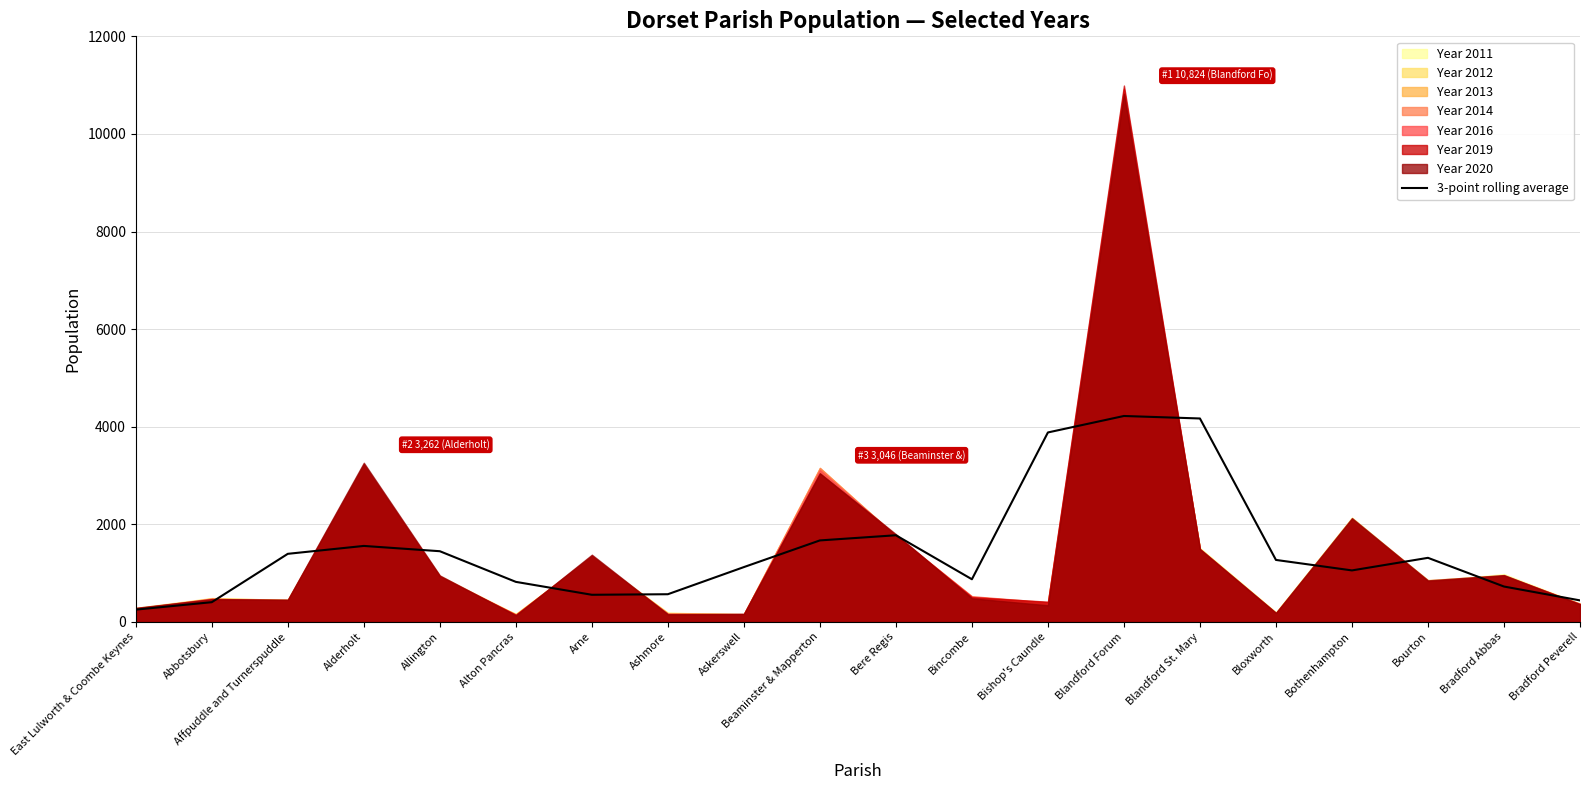

How many interior local peaks (higher than both neighbors) does the data have?

4